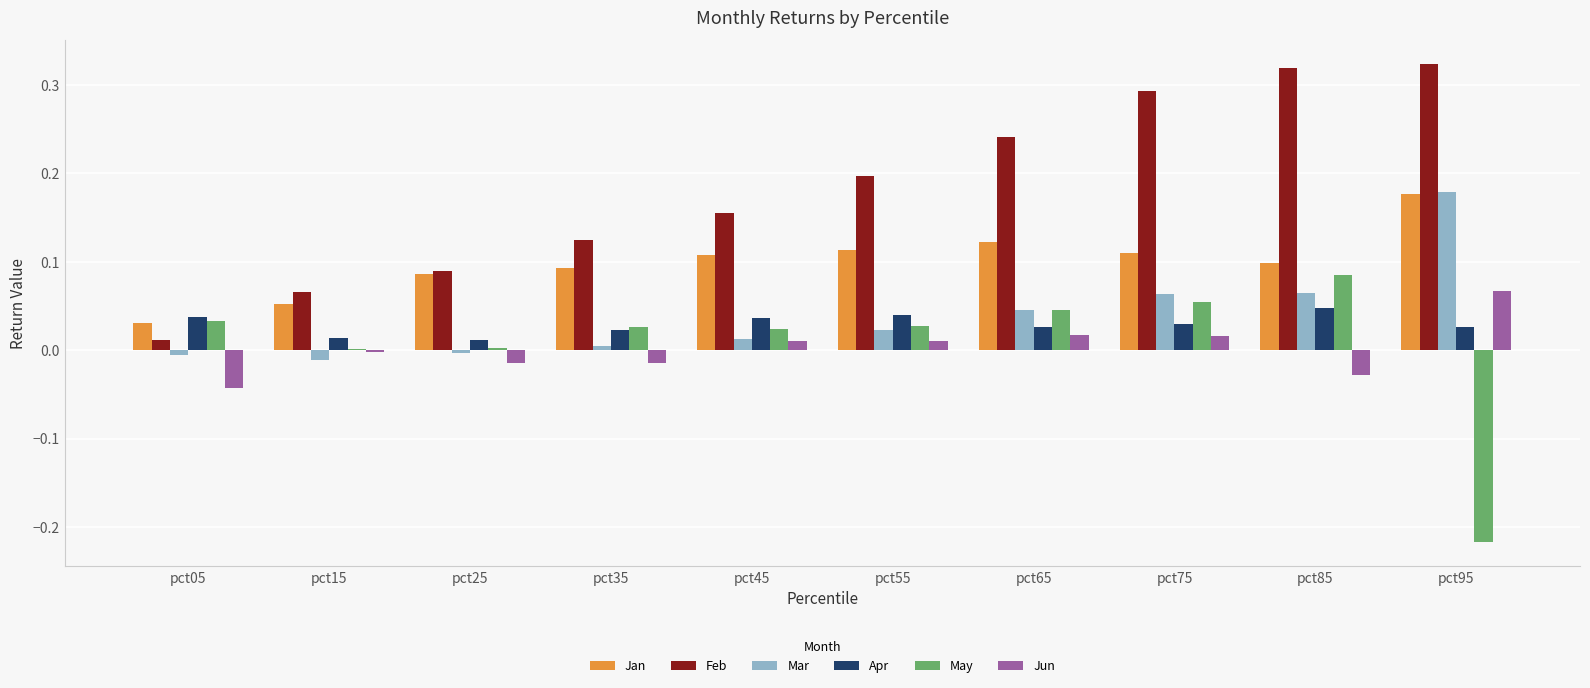

Is it true that Feb equals 0.2 at pct55?

True